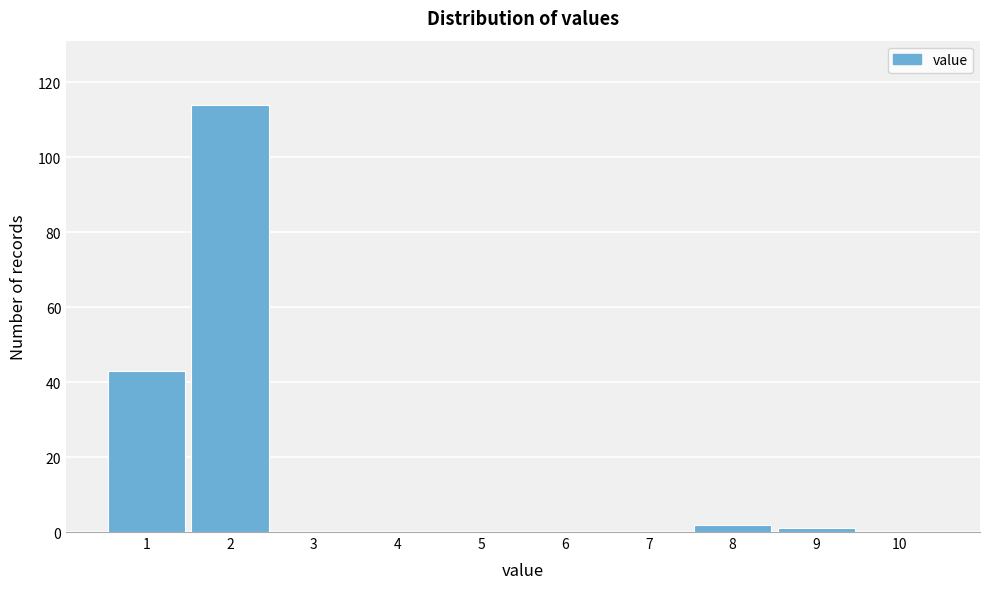

Reading left to right, transcribe this chart: for each bar, give the range it covers on the x-axis and its height. The values are not printed on the chart, so give them approximately, as read against the axis.

0.5 to 1.5: 44
1.5 to 2.5: 114
2.5 to 3.5: 0
3.5 to 4.5: 0
4.5 to 5.5: 0
5.5 to 6.5: 0
6.5 to 7.5: 0
7.5 to 8.5: 2
8.5 to 9.5: under 2
9.5 to 10.5: 0